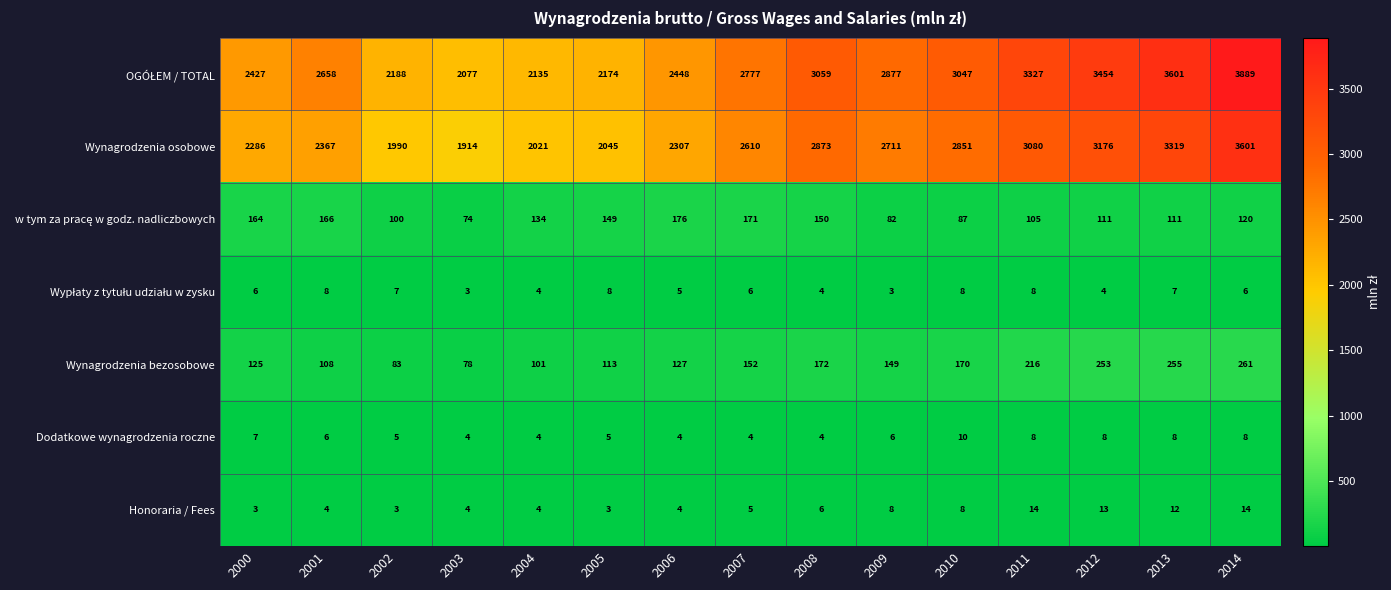

The Wynagrodzenia osobowe series shows 1040 at 2012. True or false?

False